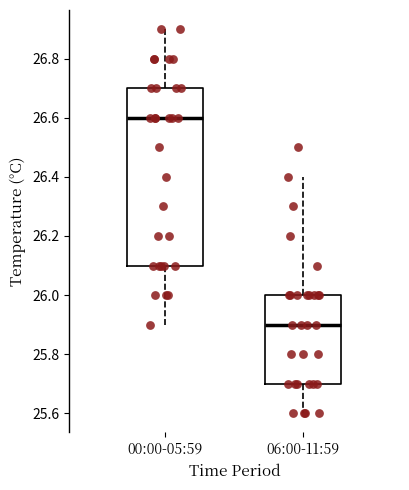

Reading left to right, transcribe this box plot: for each box, give where its median line is, the range the box spans, and where its two whiskers end, as read against the y-axis. The values are not printed on the chart, so give them approximately, as read against the axis.

00:00-05:59: median 26.6, box 26.1 to 26.7, whiskers 25.9 to 26.9
06:00-11:59: median 25.9, box 25.7 to 26.0, whiskers 25.6 to 26.4